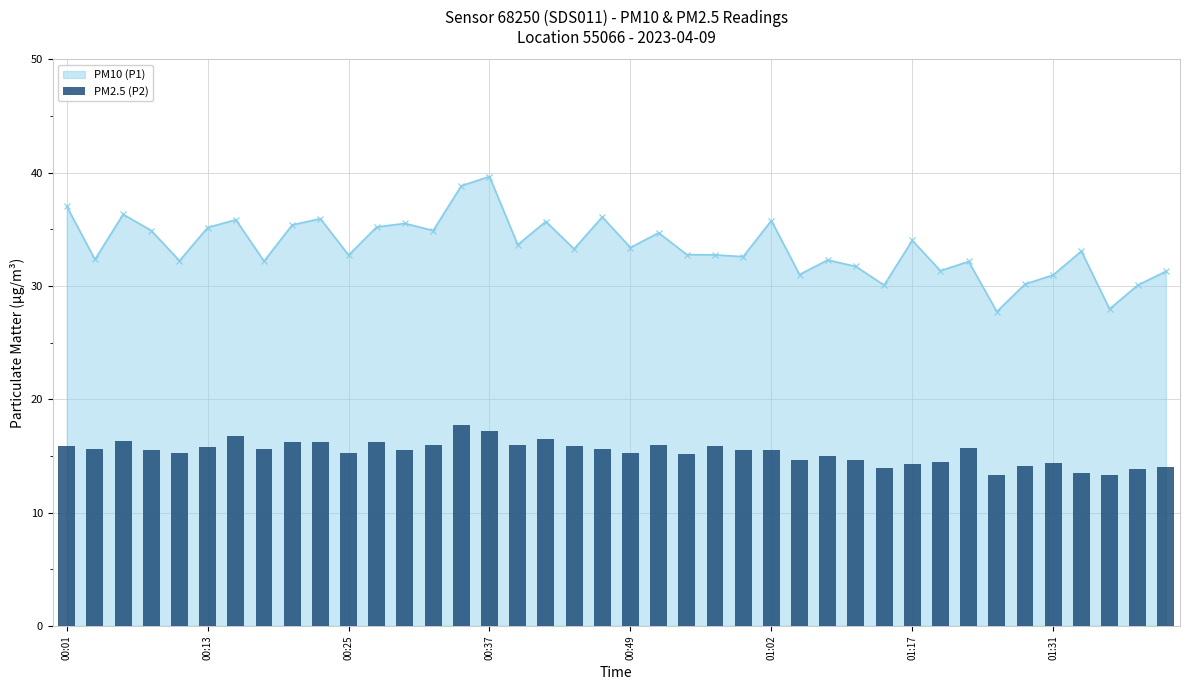

Reading left to right, transcribe all the data shown in this chart.

15.9	15.6	16.3	15.5	15.2	15.8	16.8	15.6	16.2	16.2	15.3	16.3	15.5	15.9	17.8	17.2	16.0	16.5	15.9	15.6	15.2	15.9	15.2	15.8	15.6	15.5	14.6	15.0	14.6	13.9	14.3	14.4	15.7	13.3	14.1	14.4	13.5	13.3	13.8	14.0